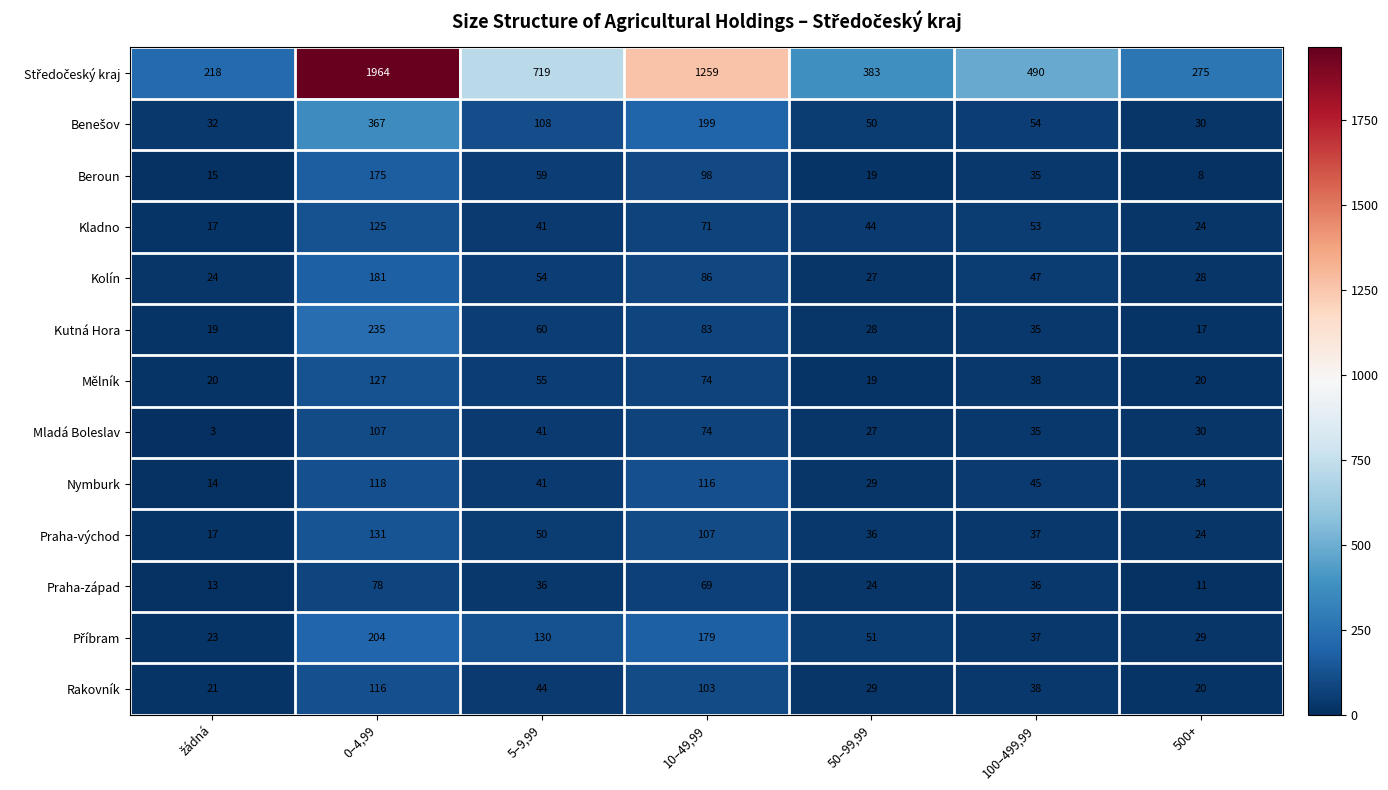

What is the total value across all series at 10–49,99?

2518